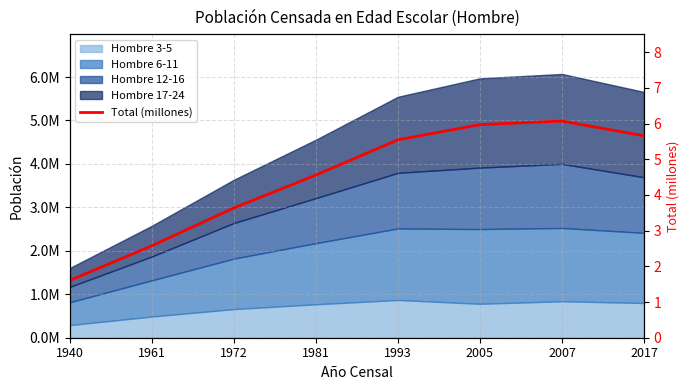

What is the minimum value shown in the chart?

1.6